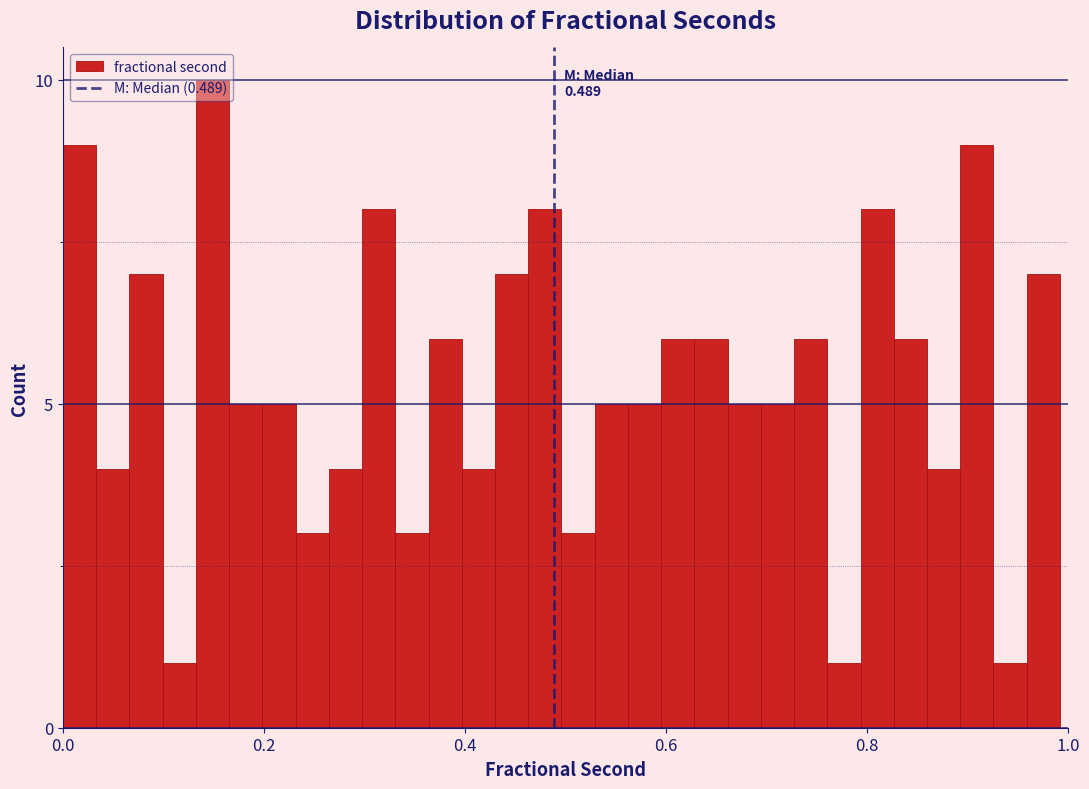

Around what value on the x-axis is the tallest bar? Give the approximate position of its centre, as read against the axis.

0.14